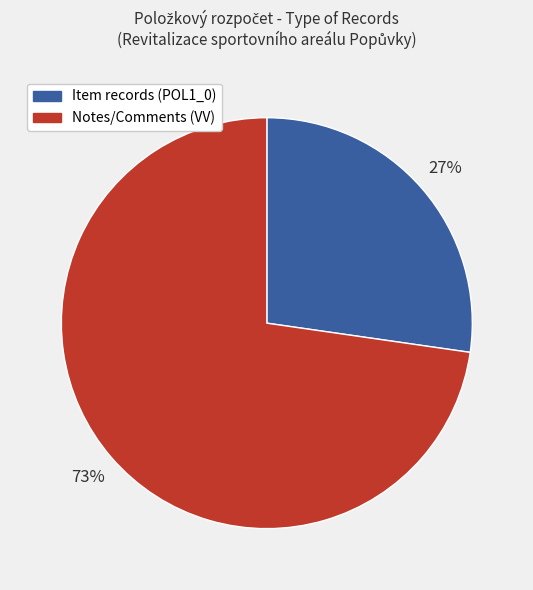

What is the smallest slice in the pie chart?

Item records (POL1_0)